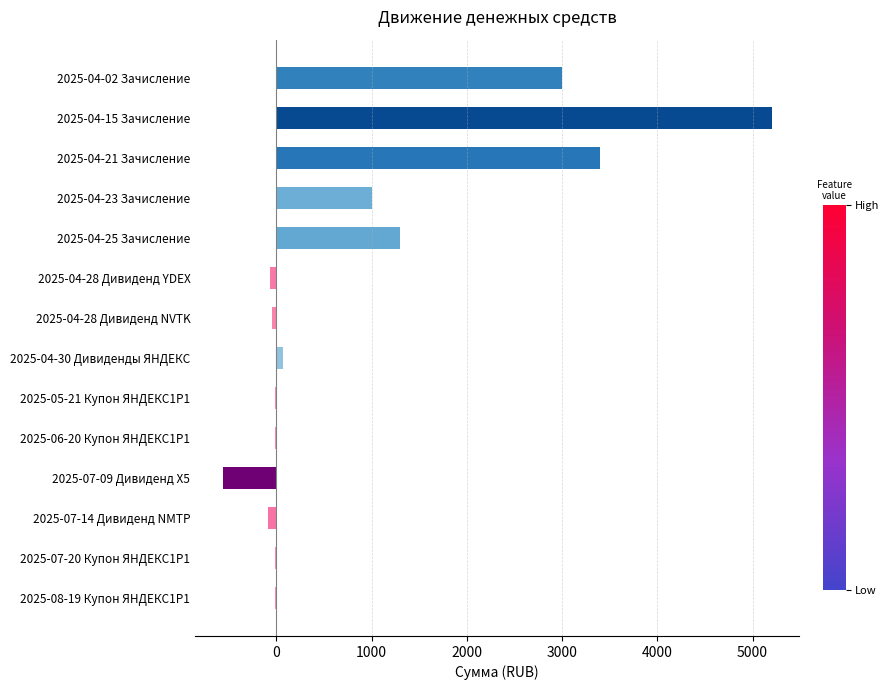

Where is the data nearest to the value 2318?

2025-04-02 Зачисление